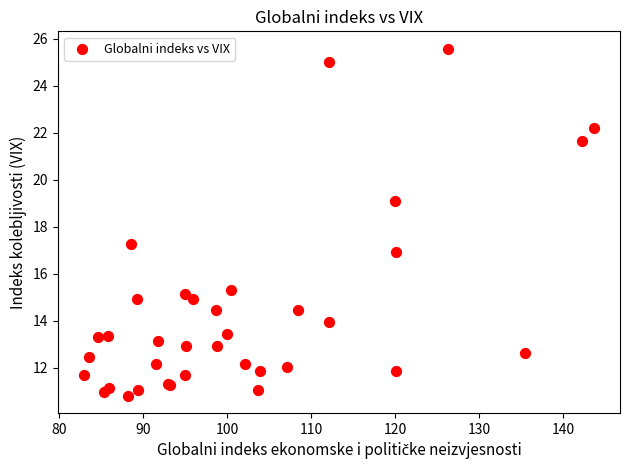

What Y value in the scatter plot is closest to 18?

17.3